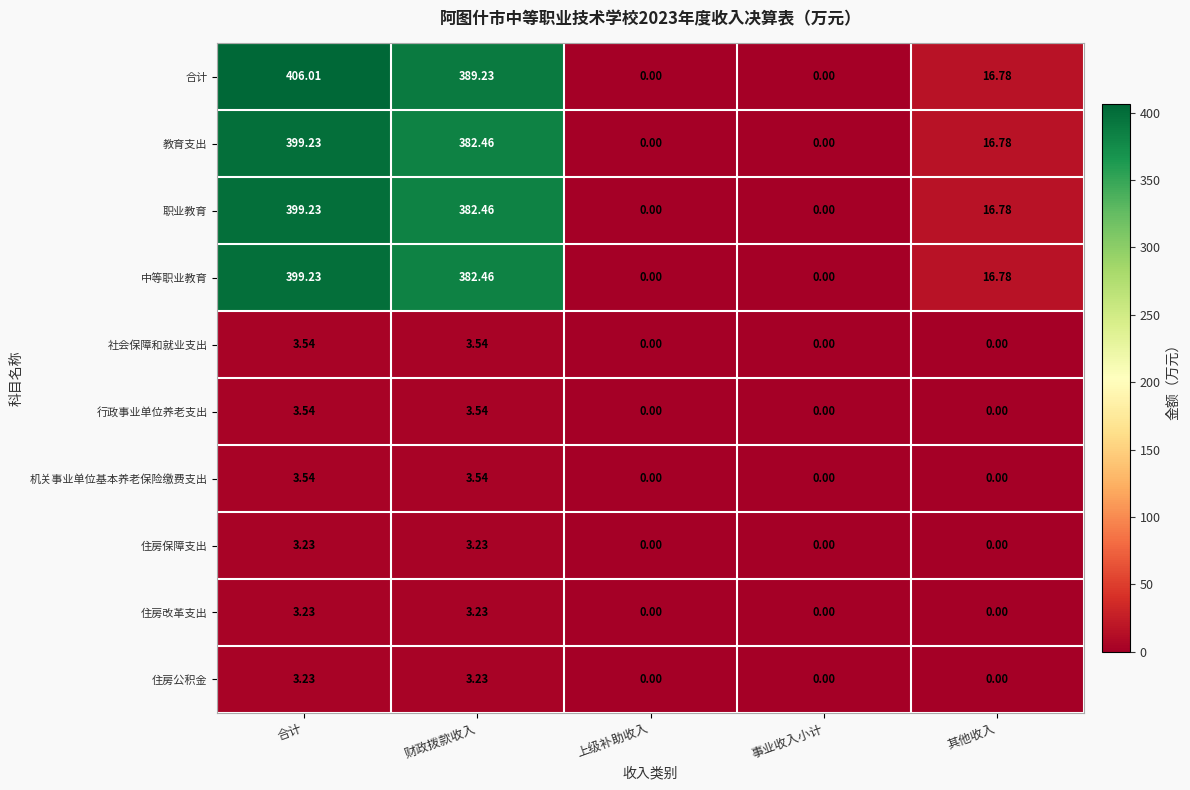

What is the greatest value displayed?

406.0